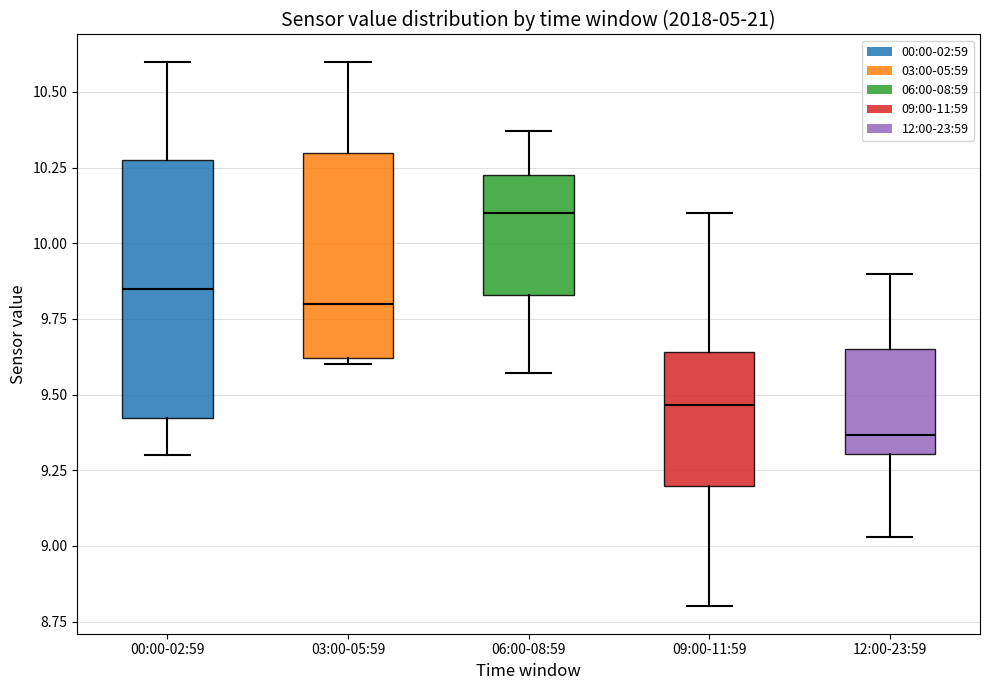

Reading left to right, transcribe this box plot: for each box, give where its median line is, the range the box spans, and where its two whiskers end, as read against the y-axis. The values are not printed on the chart, so give them approximately, as read against the axis.

00:00-02:59: median 9.85, box 9.40 to 10.30, whiskers 9.30 to 10.60
03:00-05:59: median 9.80, box 9.60 to 10.30, whiskers 9.60 (just below the box's lower edge) to 10.60
06:00-08:59: median 10.10, box 9.85 to 10.25, whiskers 9.55 to 10.35
09:00-11:59: median 9.45, box 9.20 to 9.65, whiskers 8.80 to 10.10
12:00-23:59: median 9.35, box 9.30 to 9.65, whiskers 9.05 to 9.90